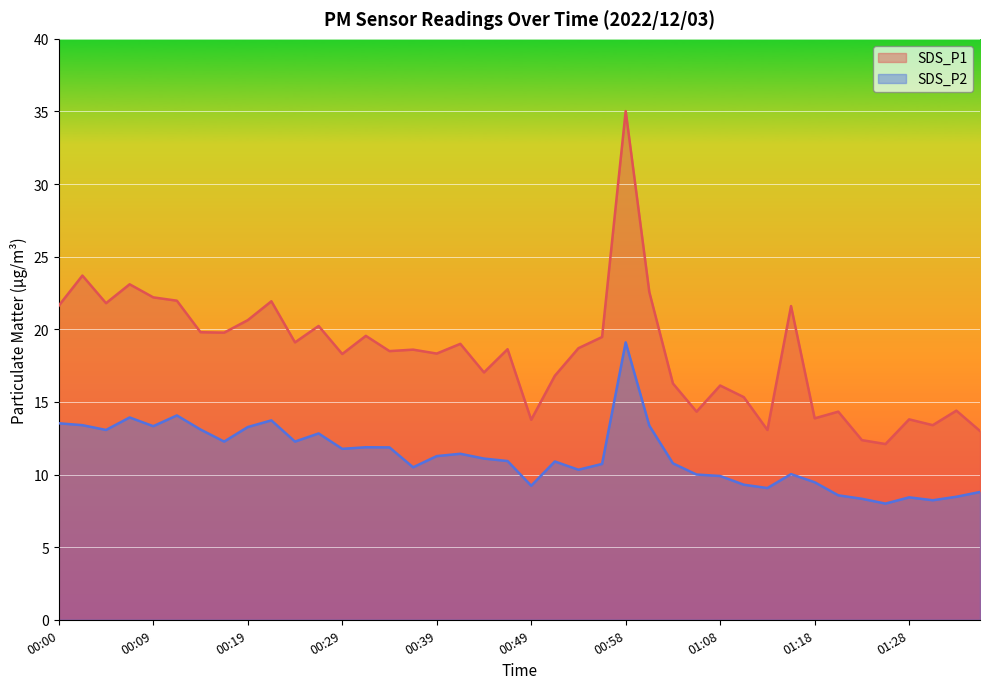

What position from the right is 00:24?

30